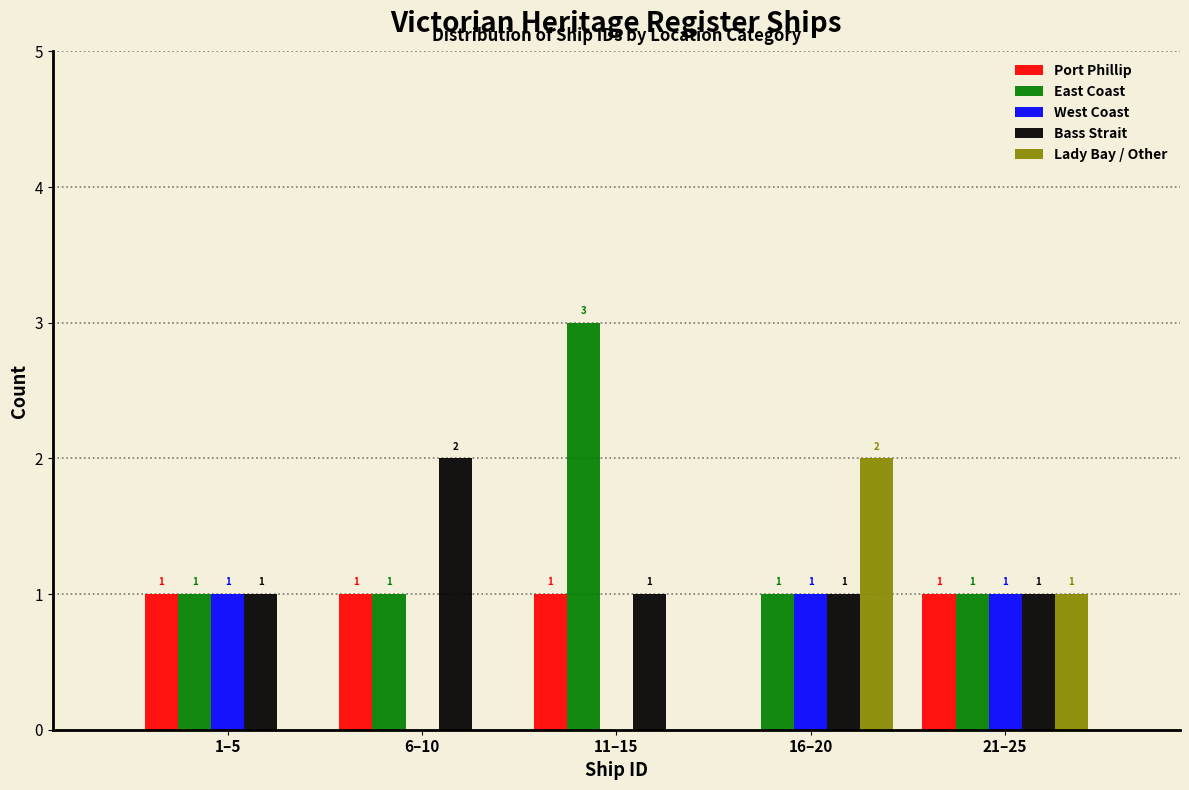

Reading left to right, transcribe all the data shown in this chart.

Port Phillip: 1–5=1	6–10=1	11–15=1	16–20=0	21–25=1
East Coast: 1–5=1	6–10=1	11–15=3	16–20=1	21–25=1
West Coast: 1–5=1	6–10=0	11–15=0	16–20=1	21–25=1
Bass Strait: 1–5=1	6–10=2	11–15=1	16–20=1	21–25=1
Lady Bay / Other: 1–5=0	6–10=0	11–15=0	16–20=2	21–25=1